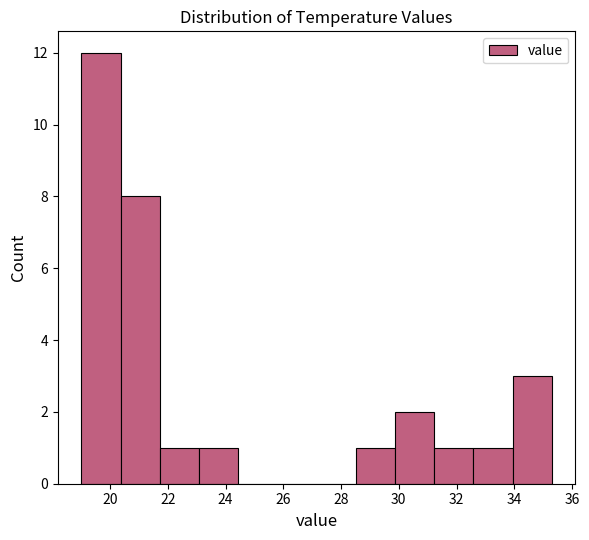

Reading left to right, transcribe this chart: for each bar, give the range it covers on the x-axis and its height. Neither the bar edges nor the heights are printed on the chart, so give them approximately, as read against the axes.

19.0 to 20.4: 12
20.4 to 21.8: 8
21.8 to 23.0: 1
23.0 to 24.4: 1
24.4 to 25.8: 0
25.8 to 27.2: 0
27.2 to 28.6: 0
28.6 to 29.8: 1
29.8 to 31.2: 2
31.2 to 32.6: 1
32.6 to 34.0: 1
34.0 to 35.4: 3